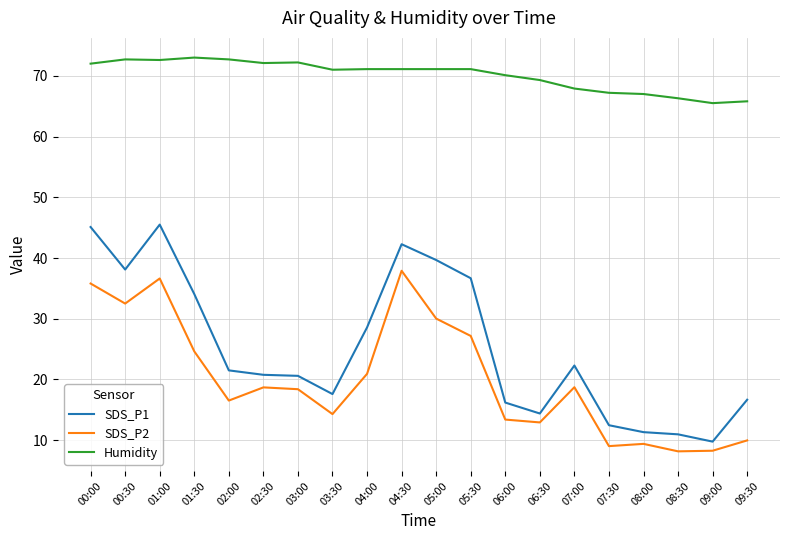

Which series has the largest range (max minus min)?

SDS_P1